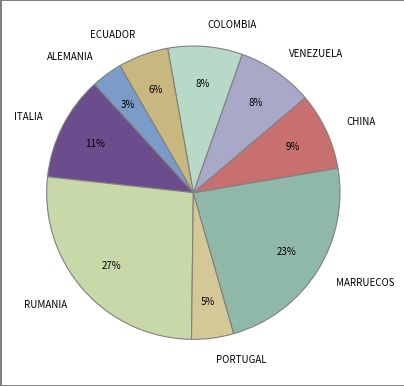

Which slice is the largest?

RUMANIA